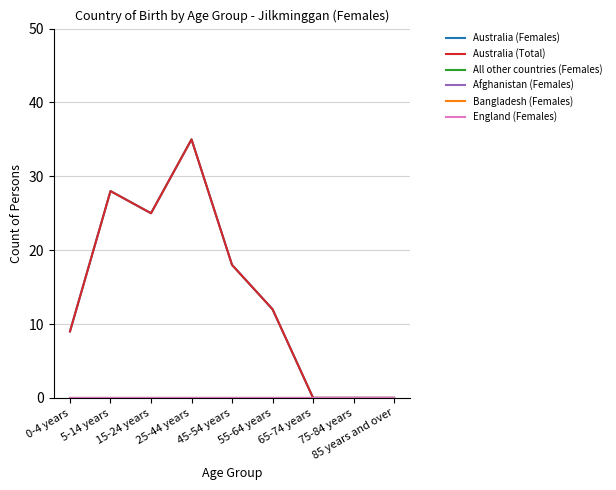

Is this an area chart (filled region under the line)?

No